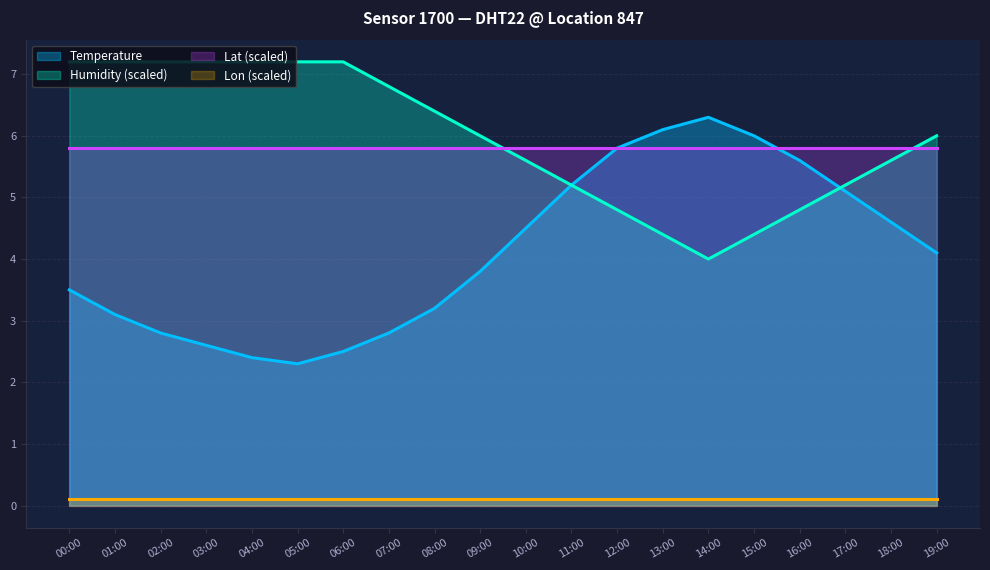

What is the difference between the maximum and minimum values in the Temperature series?

4.0